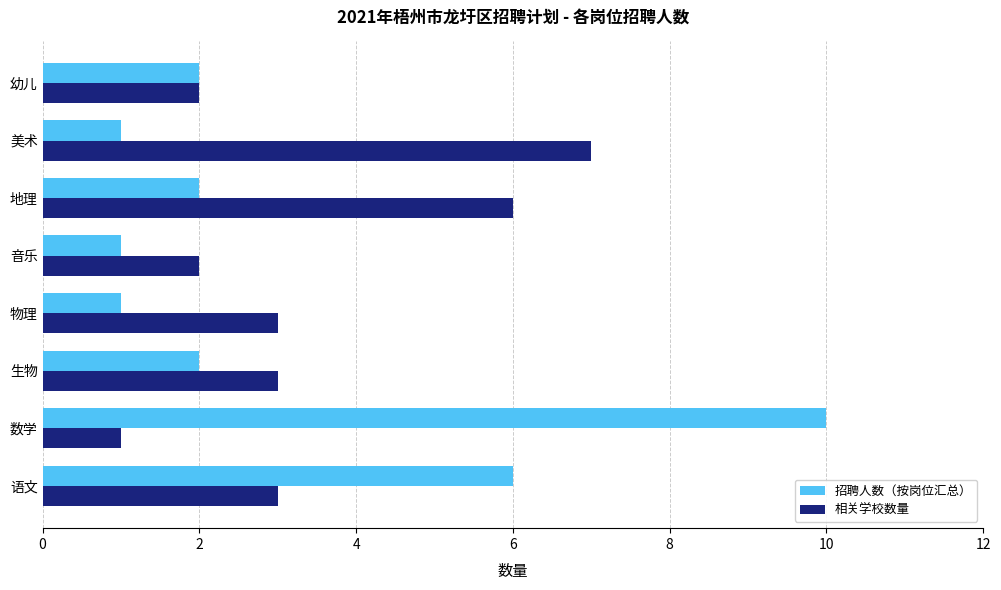

The 招聘人数（按岗位汇总） series shows 0 at 音乐. True or false?

False